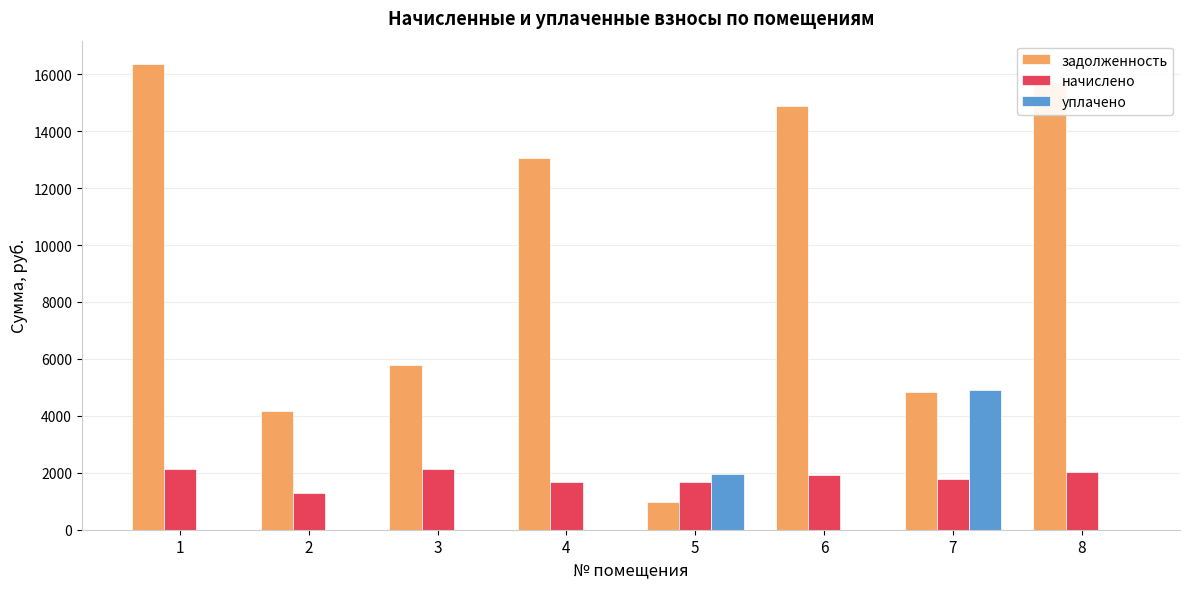

Is the value of начислено at 7 greater than the value of уплачено at 8?

Yes